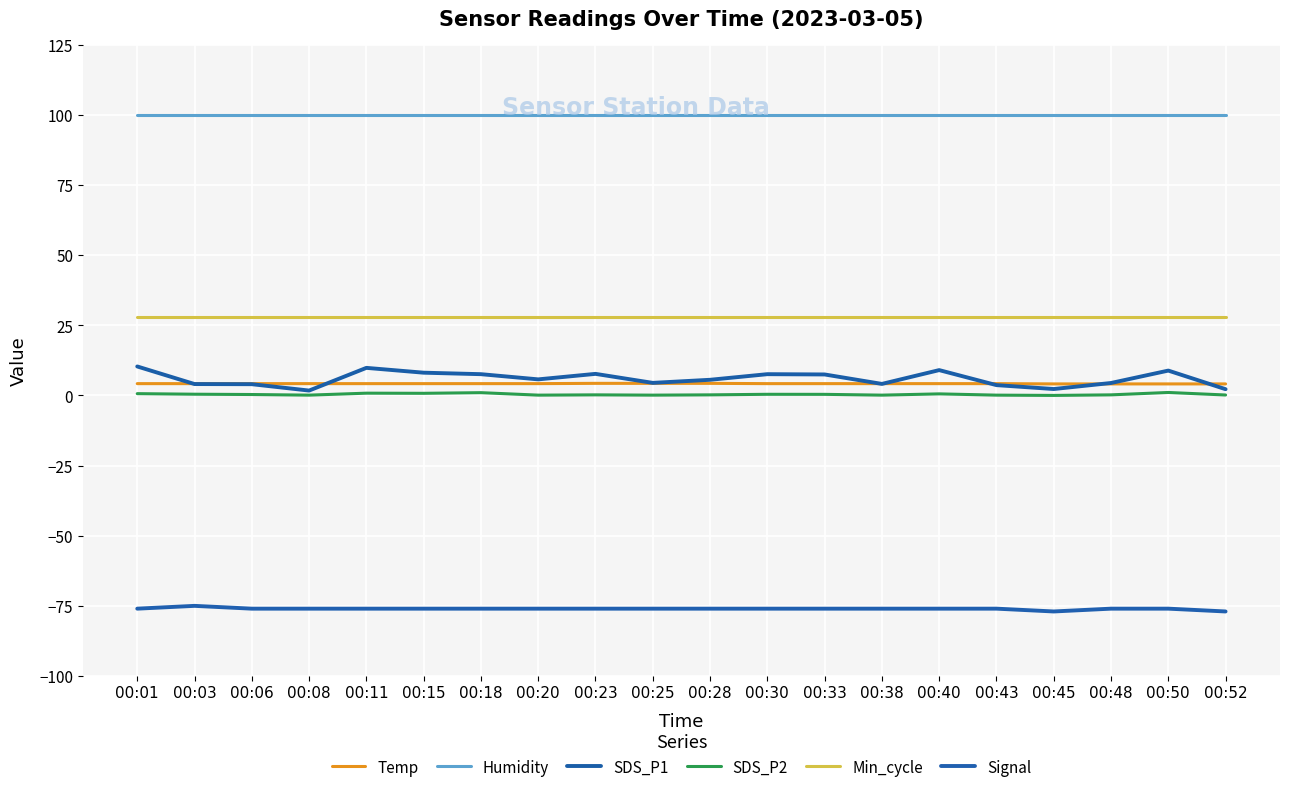

How many interior local valleys does the SDS_P1 series have?

5